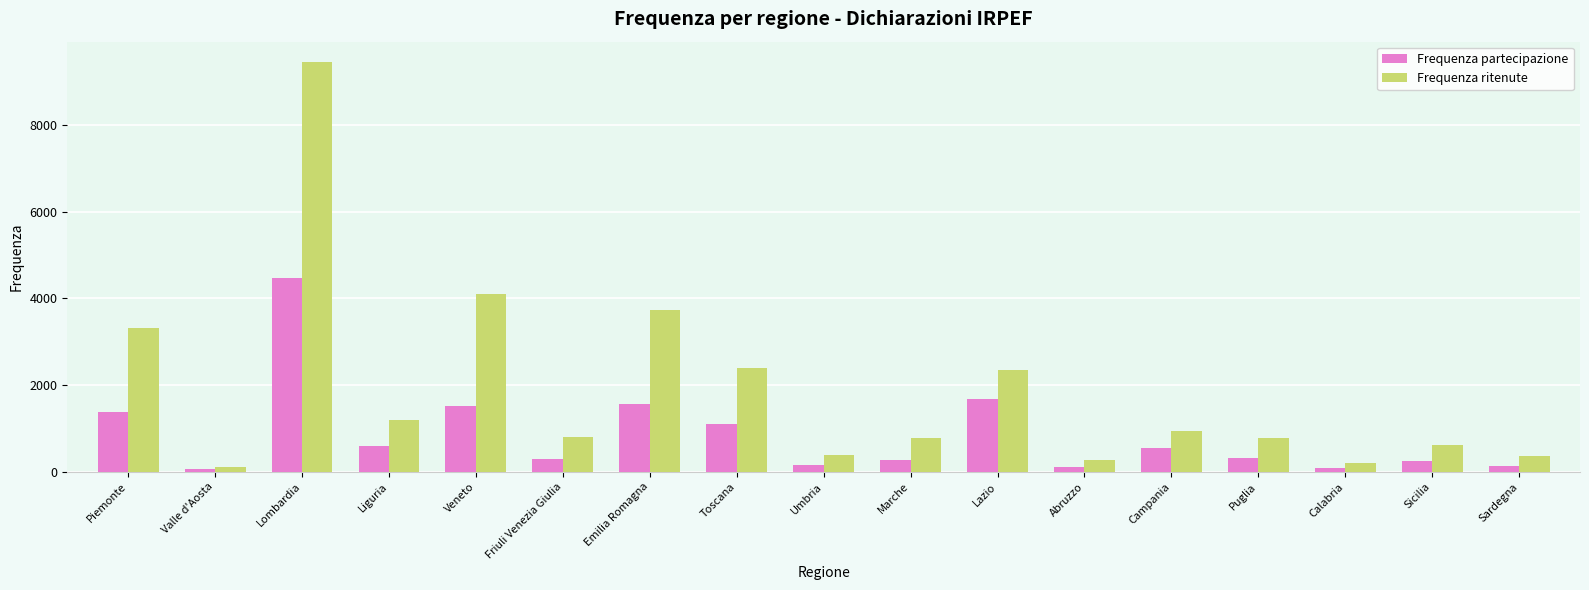

What is the highest value of the Frequenza partecipazione series?

4478